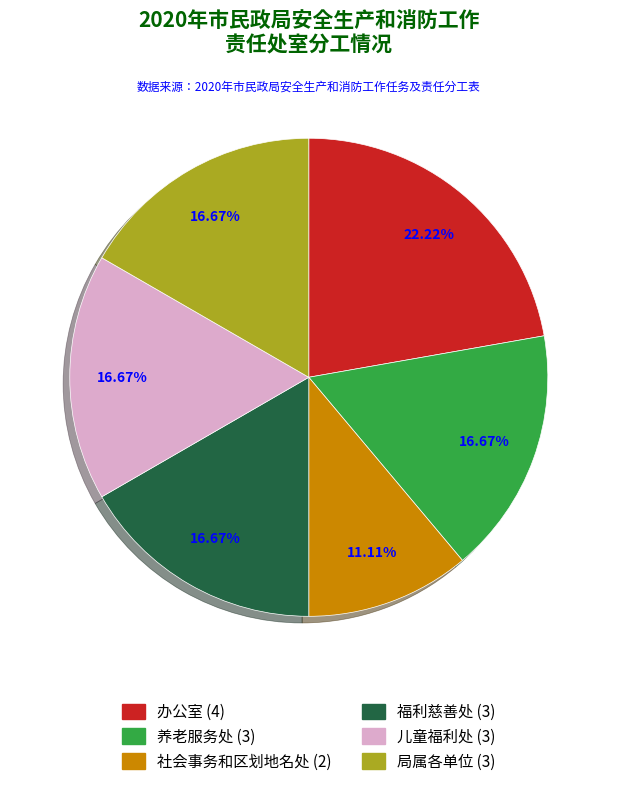

The 办公室 slice represents 34% of the pie. True or false?

False